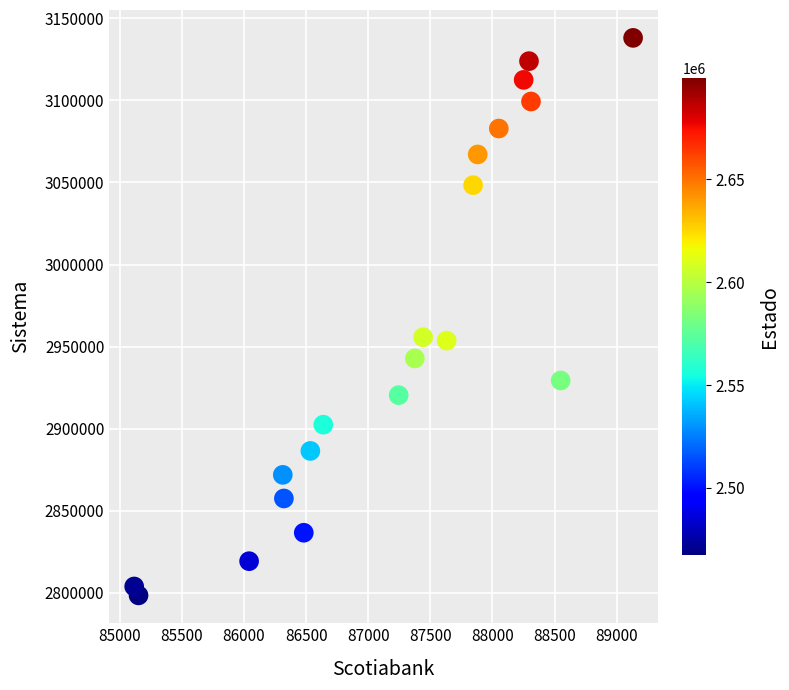

What is the range of X values (max minus min)?

4016